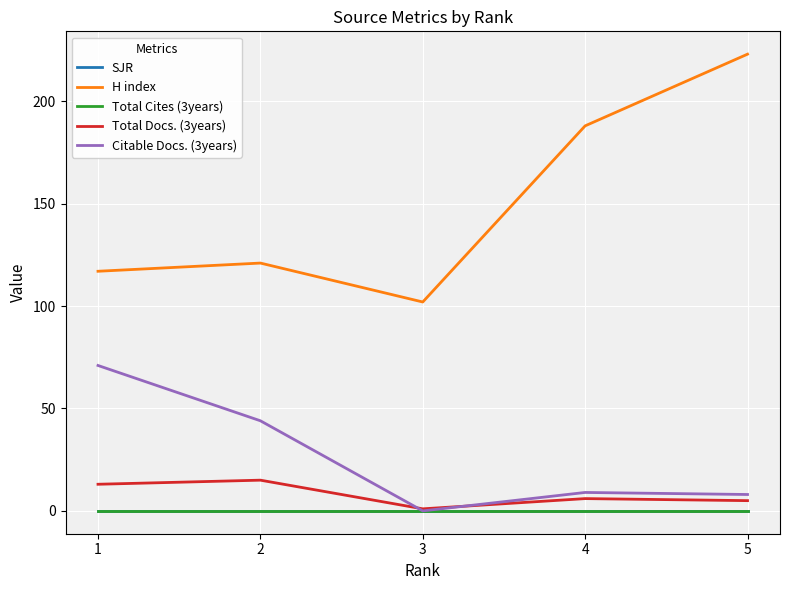

Does the chart have visible grid lines?

Yes